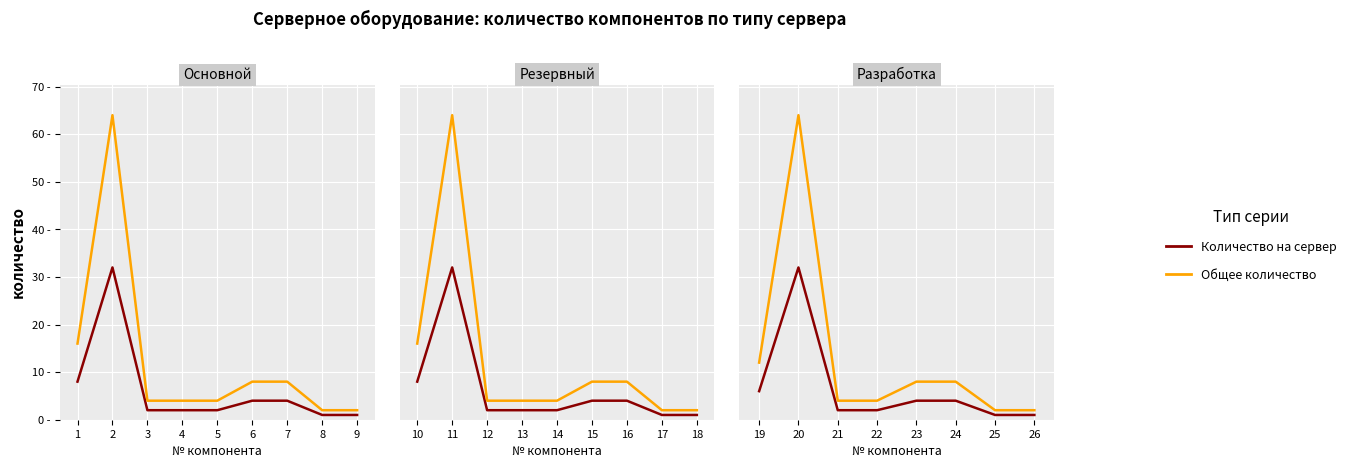

True or false: Общее количество and Количество на сервер cross at least once.

False